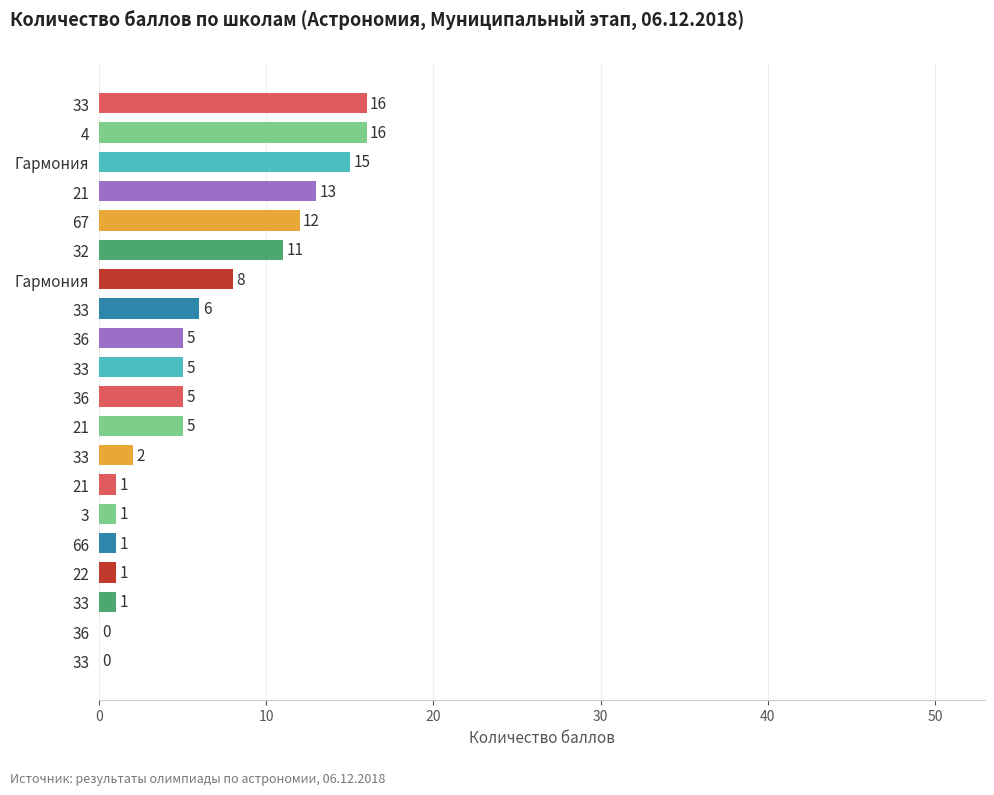

How many series are shown in this chart?

1